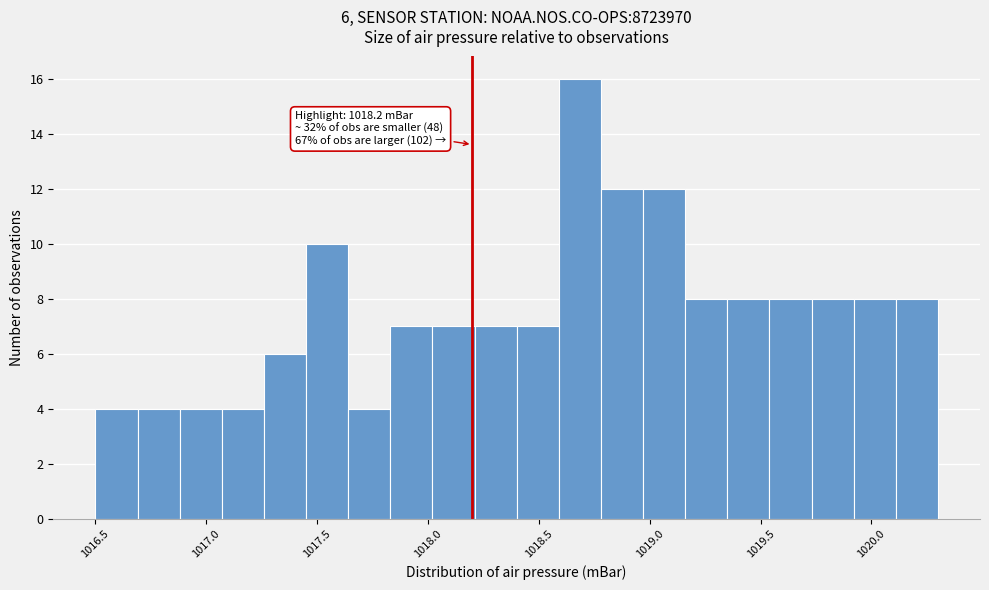

Around what value on the x-axis is the tallest bar? Give the approximate position of its centre, as read against the axis.

1018.70